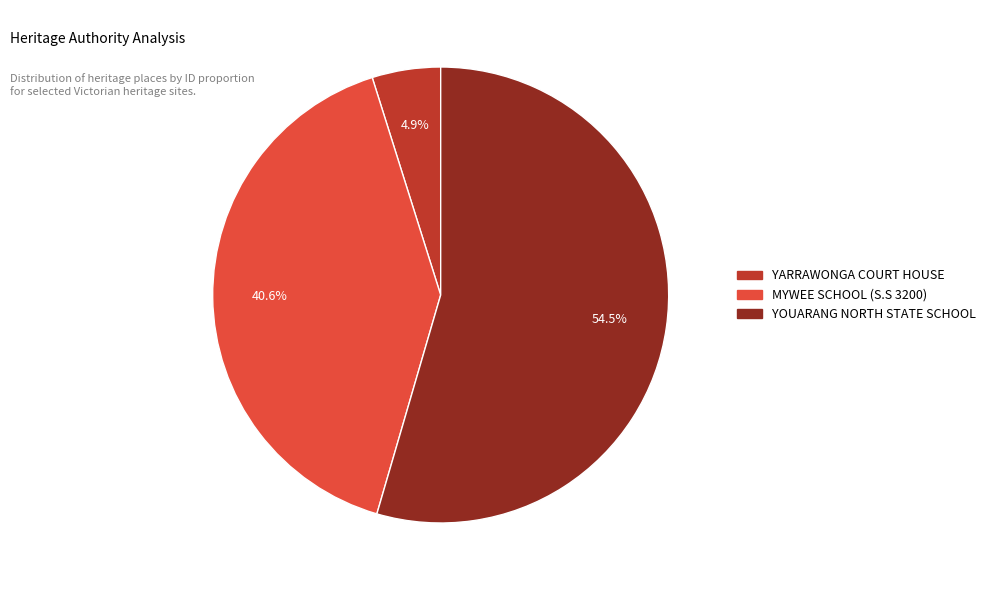

The YOUARANG NORTH STATE SCHOOL slice represents 64% of the pie. True or false?

False